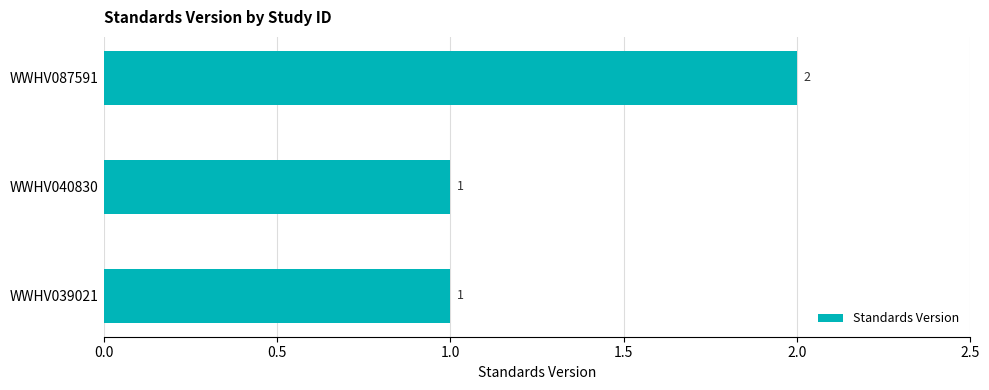

How many values are between 1 and 2?

3